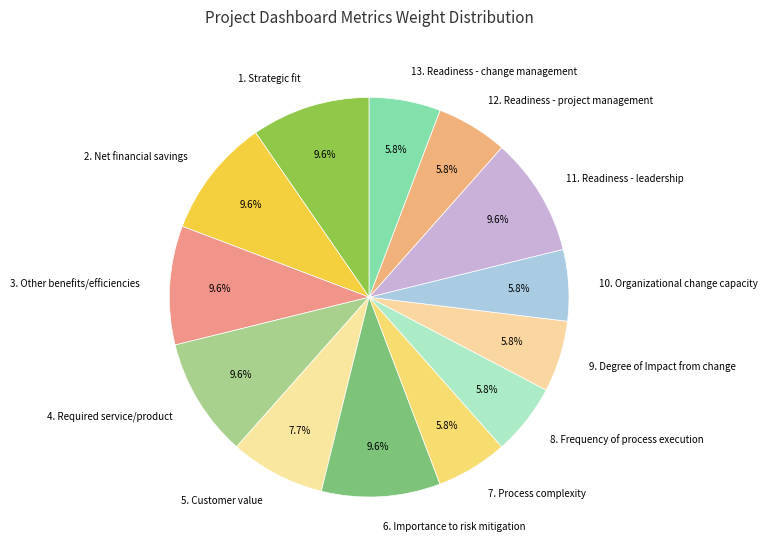

Approximately how many times larger is the value at 7. Process complexity compared to 4. Required service/product?

0.6